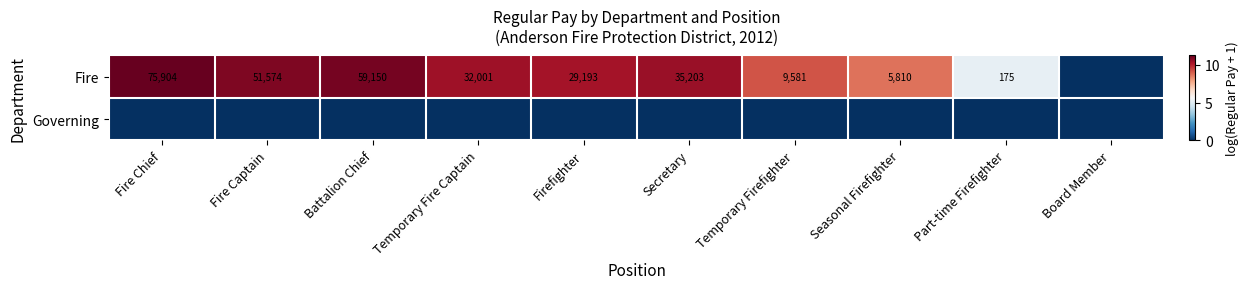

True or false: Fire has a value of 24567 at Secretary.

False